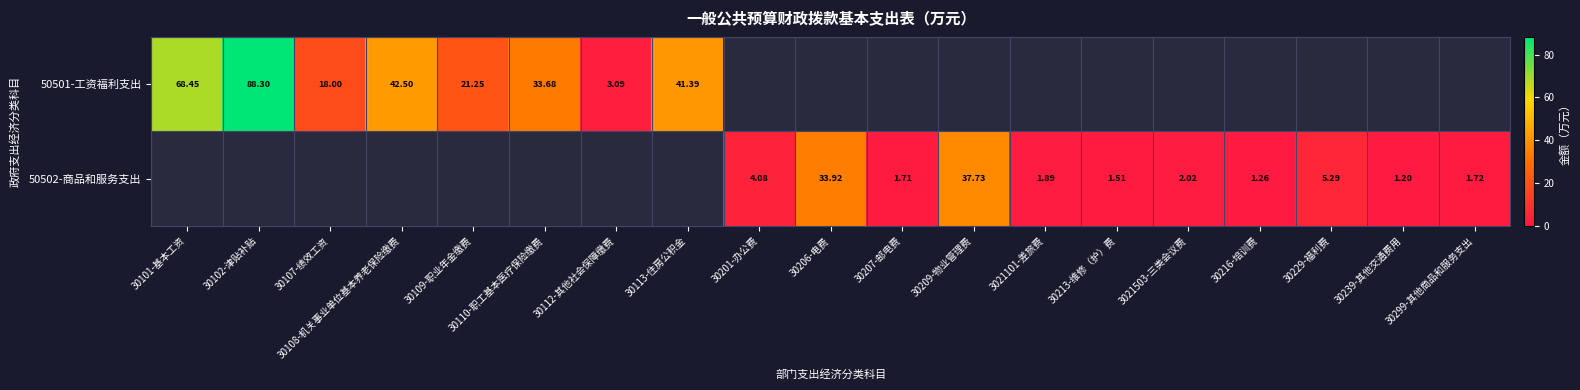

Count the number of categories in the chart.

19